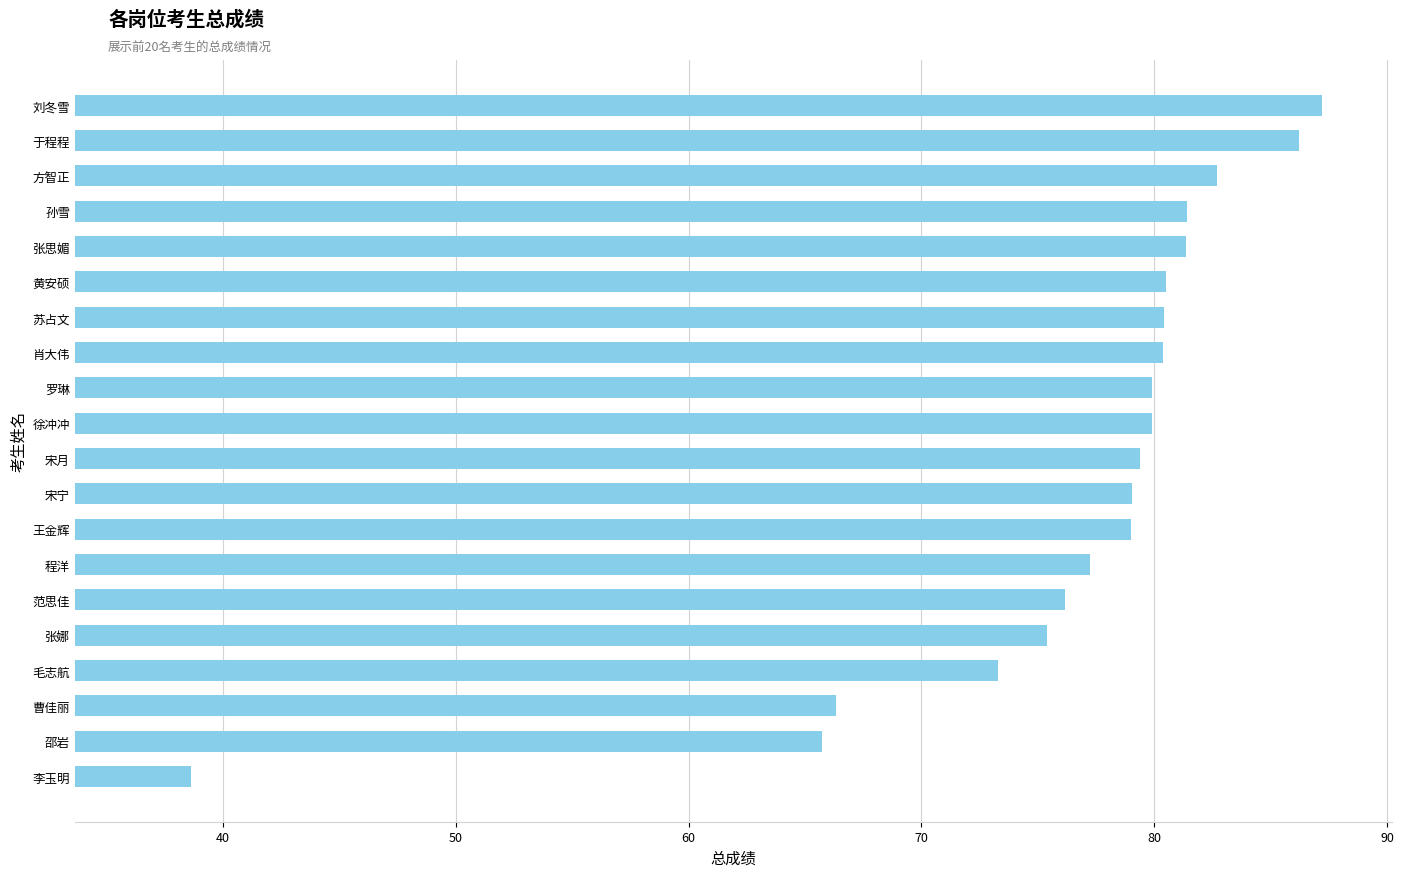

What is the maximum value shown in the chart?

87.2